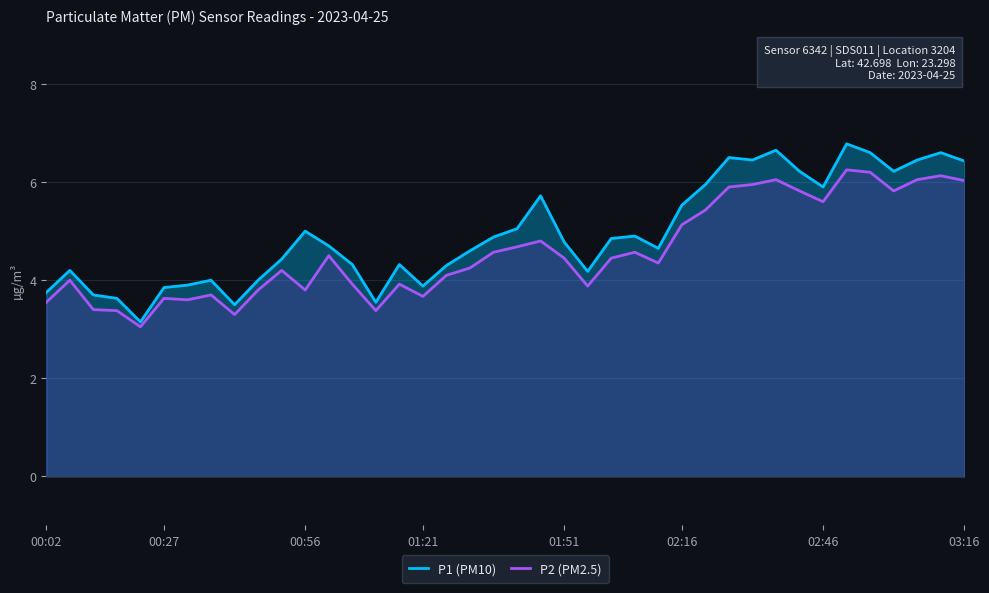

The P1 (PM10) series shows 5.0 at 20. True or false?

True